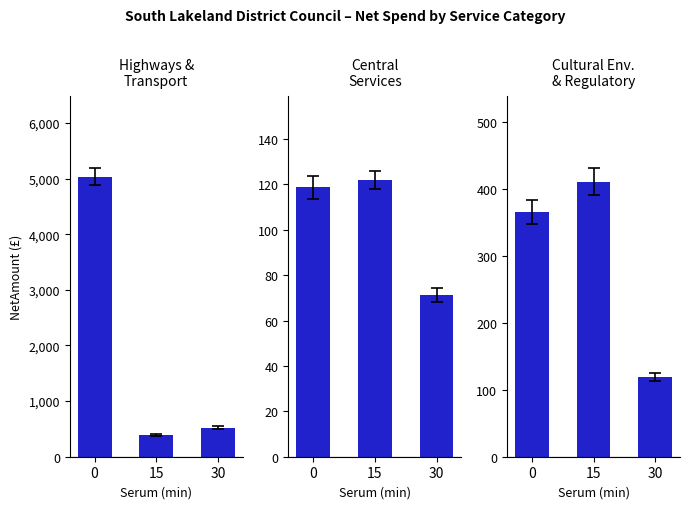

How many data points in Central Services are above 118?

2